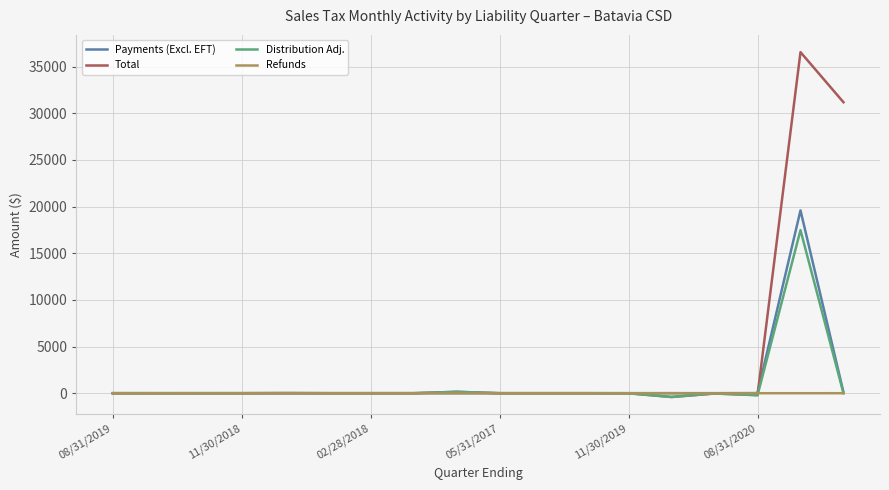

Which series has the largest total across all categories?

Total